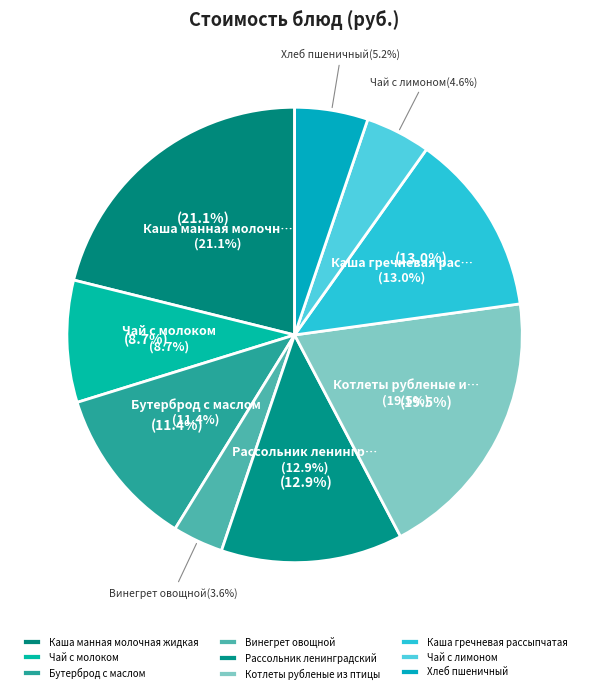

What is the change in value from Чай с молоком to Рассольник ленинградский?

+4.3